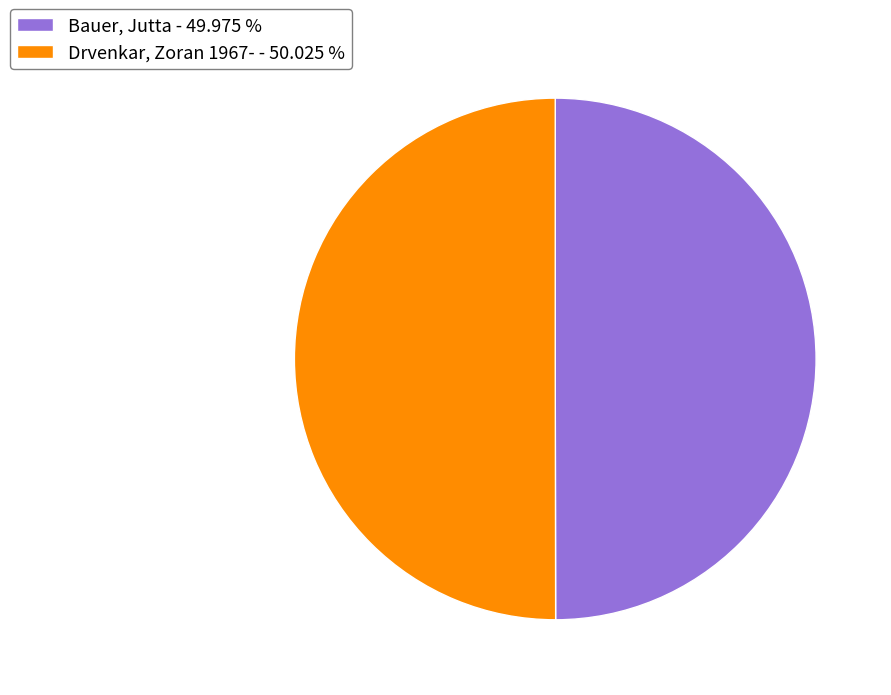

Approximately how many times larger is the value at Drvenkar, Zoran 1967- - 50.025 % compared to Bauer, Jutta - 49.975 %?

1.0